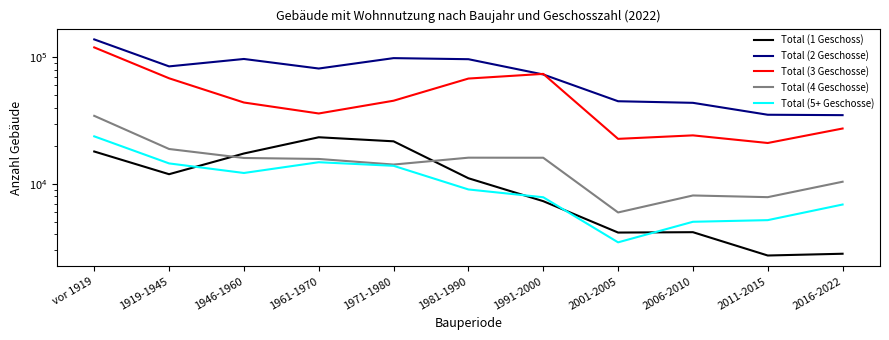

What is the sum of the Total (4 Geschosse) values at 1961-1970 and 1981-1990?

31896